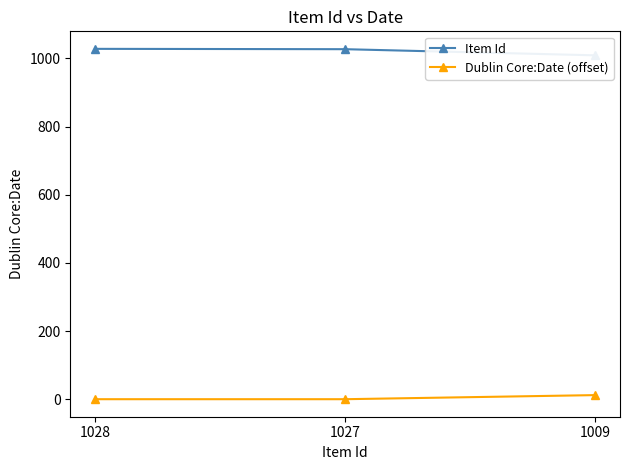

What is the difference between the maximum and second lowest values in the Item Id series?

1